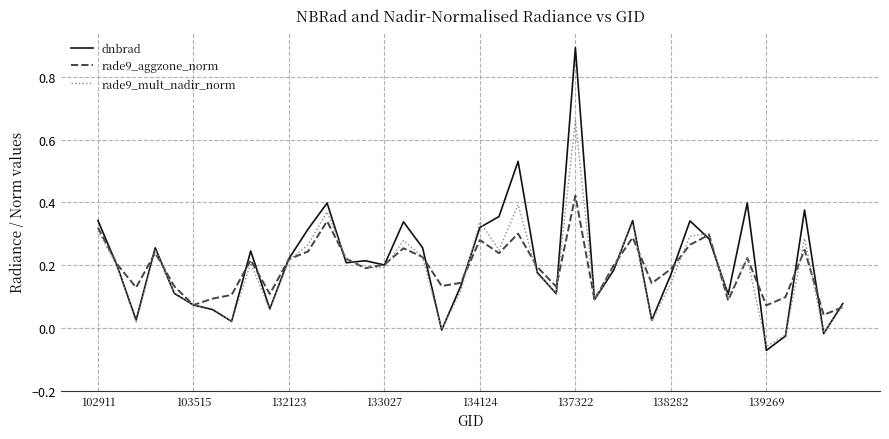

Rank the series by their maximum value, from lowest to highest.

rade9_aggzone_norm, rade9_mult_nadir_norm, dnbrad